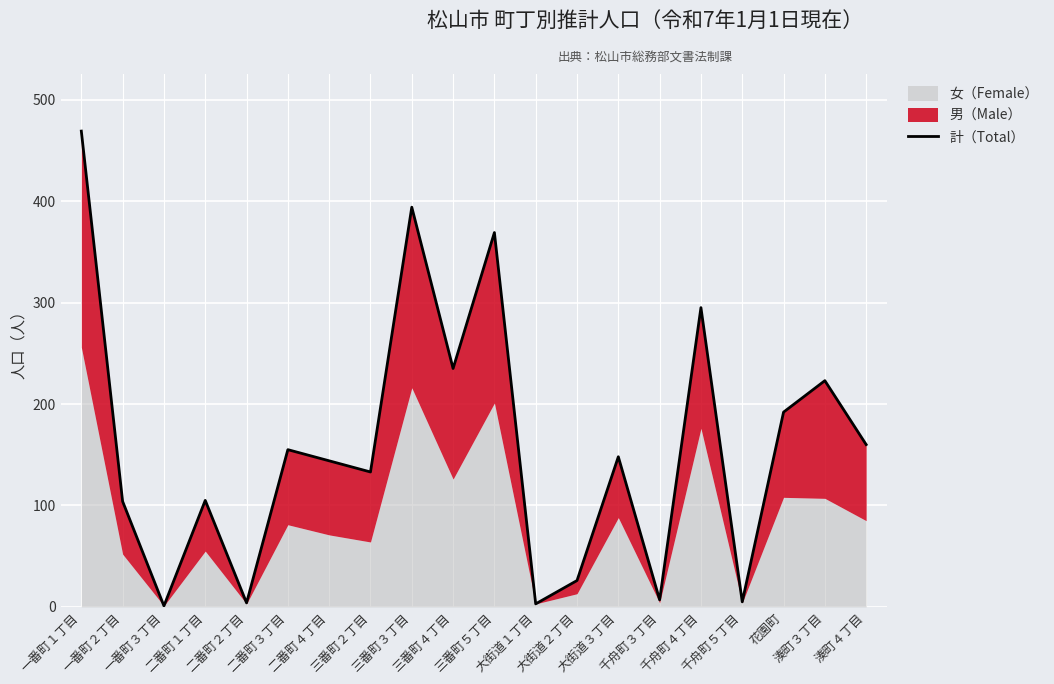

List the labels in order of value, largest first.

一番町１丁目, 三番町３丁目, 三番町５丁目, 千舟町４丁目, 三番町４丁目, 湊町３丁目, 花園町, 湊町４丁目, 二番町３丁目, 大街道３丁目, 二番町４丁目, 三番町２丁目, 二番町１丁目, 一番町２丁目, 大街道２丁目, 千舟町３丁目, 千舟町５丁目, 二番町２丁目, 大街道１丁目, 一番町３丁目